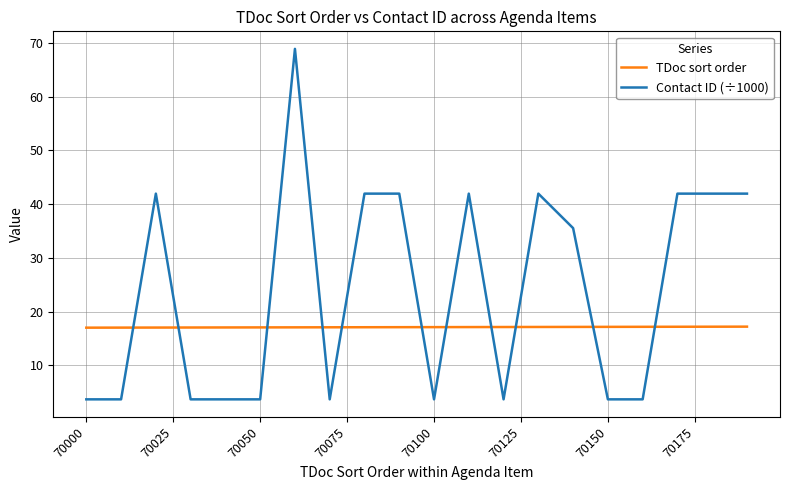

True or false: TDoc sort order and Contact ID (÷1000) intersect in this chart.

True